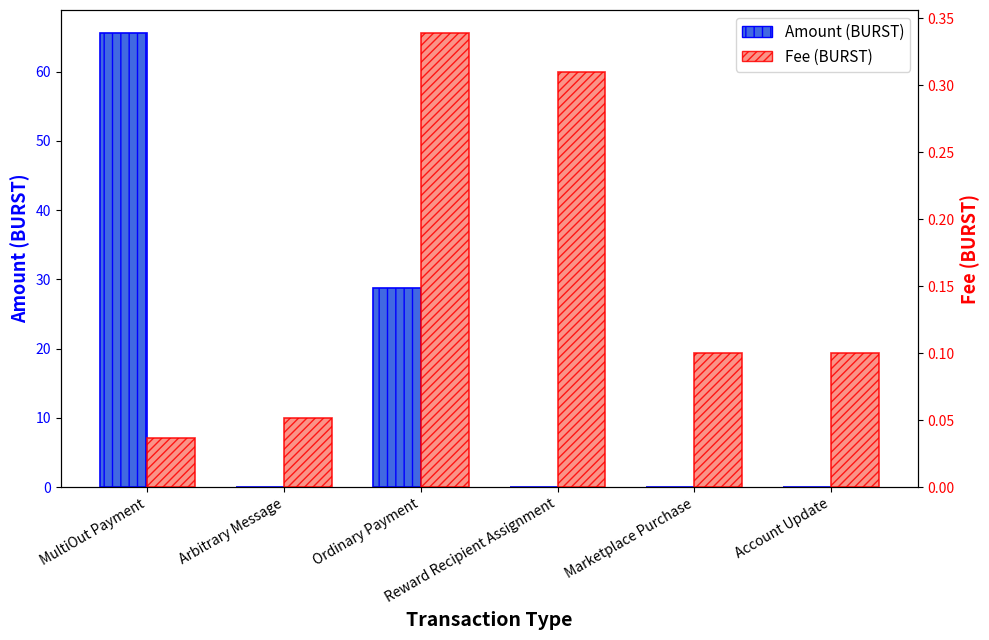

At which category does the chart reach its minimum across all series?

Arbitrary Message